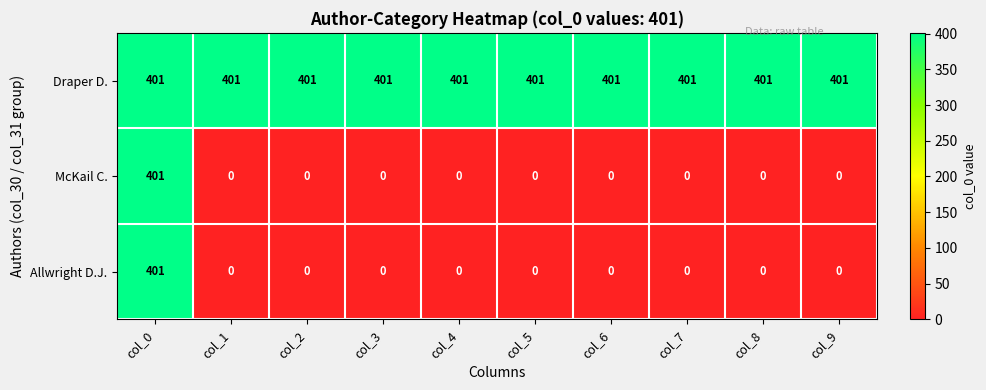

At how many categories does at least one series exceed 136?

10